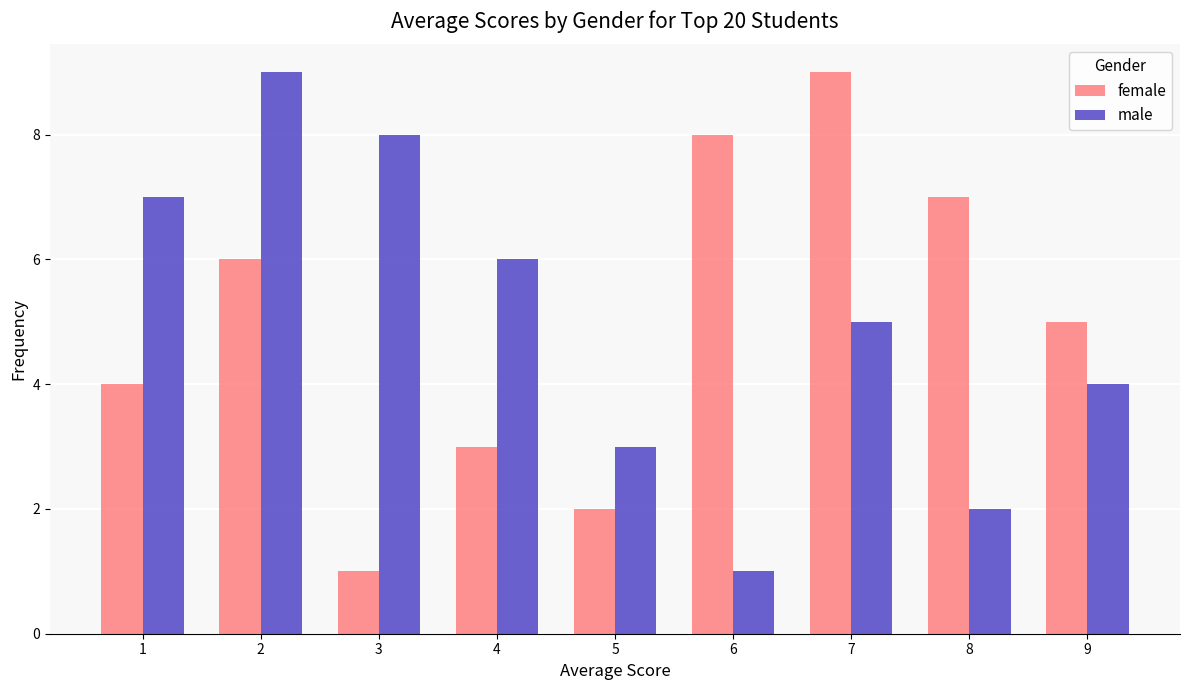

Rank the categories by male value from highest to lowest.

2, 3, 1, 4, 7, 9, 5, 8, 6